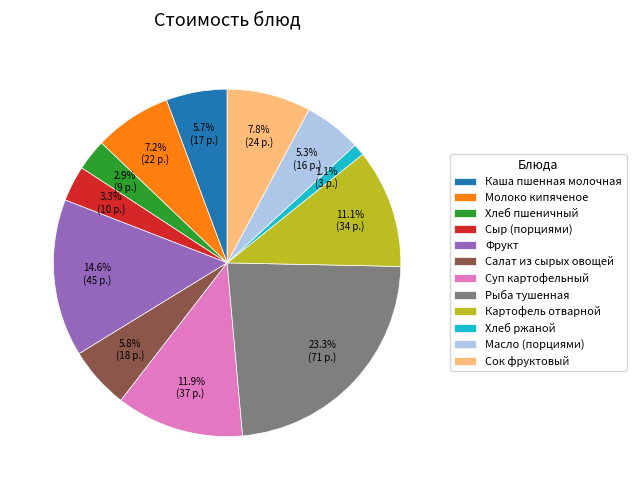

Is Сыр (порциями) the majority of the pie?

No